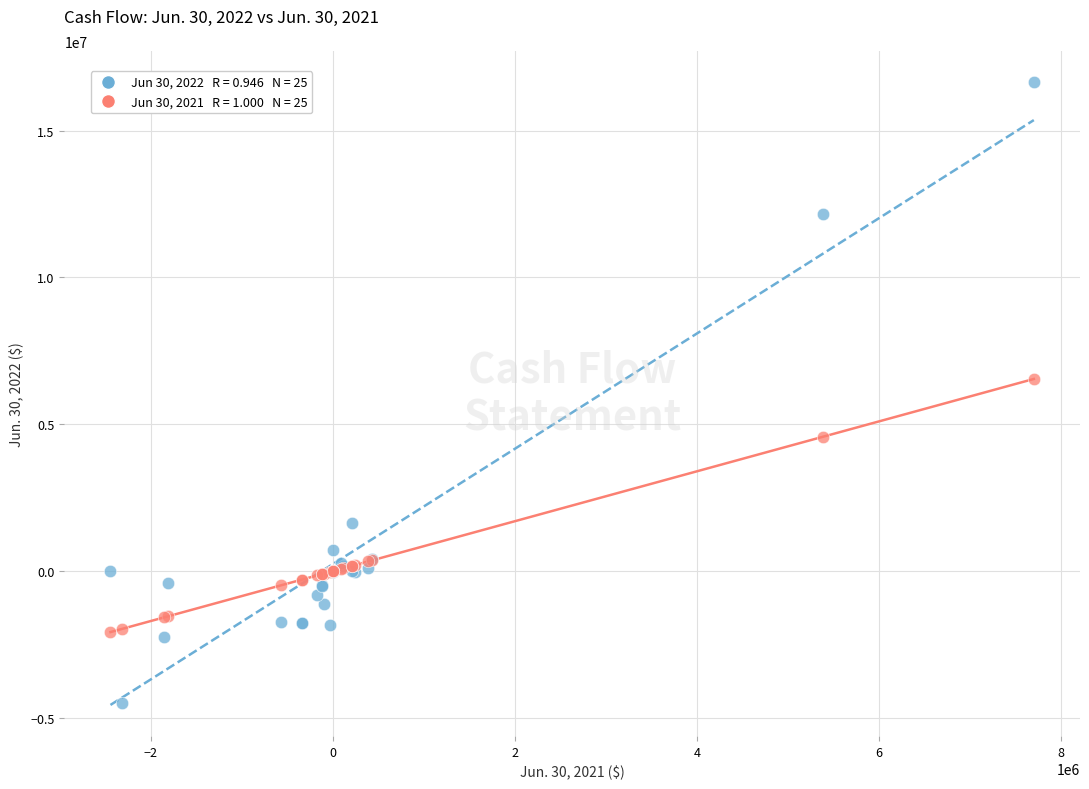

Across all series, what Y value is closest to 6079526?

6544434.8